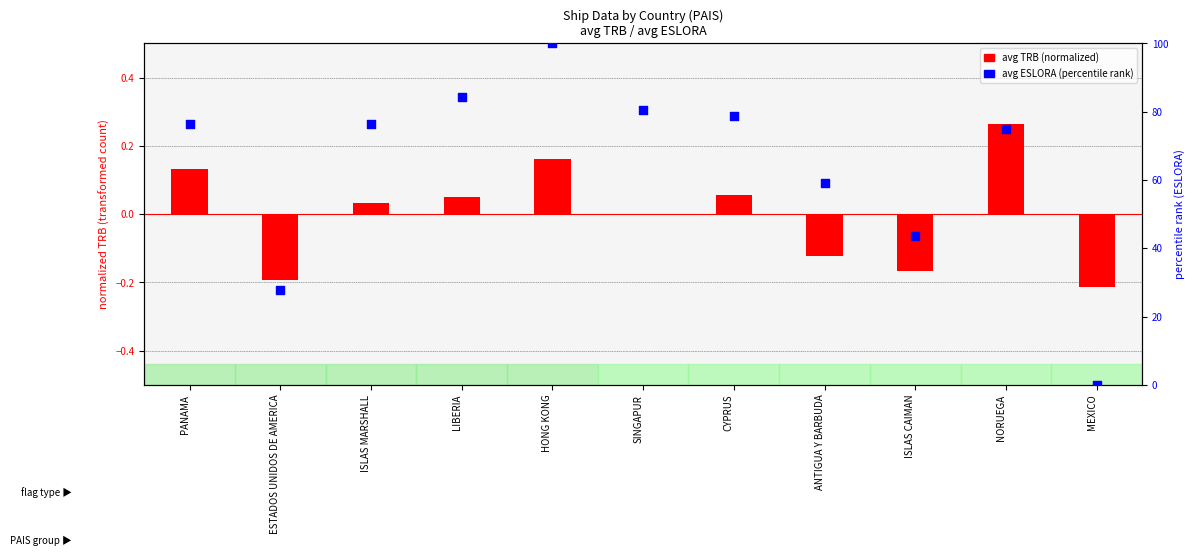

What are all the series names shown in the legend?

avg TRB (normalized), avg ESLORA (percentile rank)